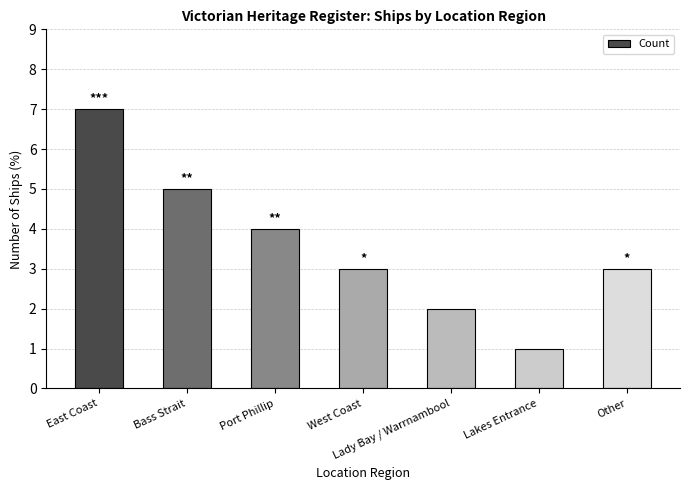

How many distinct data groups are displayed?

1